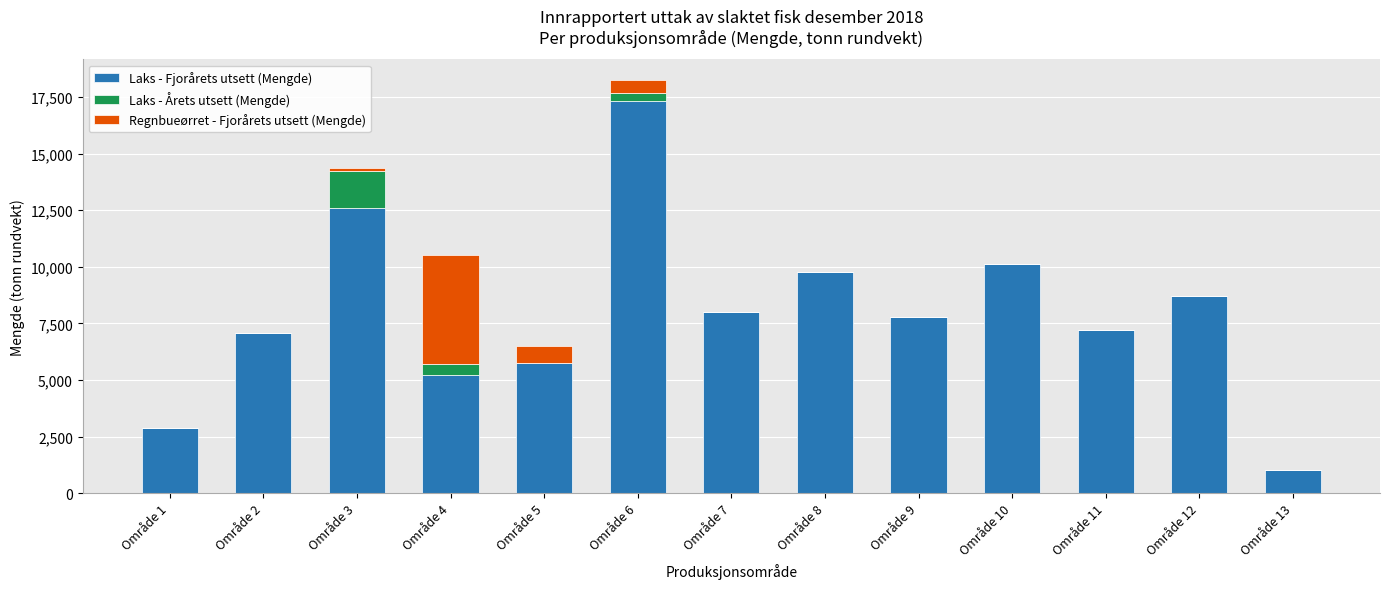

What is the highest value of the Laks - Fjorårets utsett (Mengde) series?

17333.1